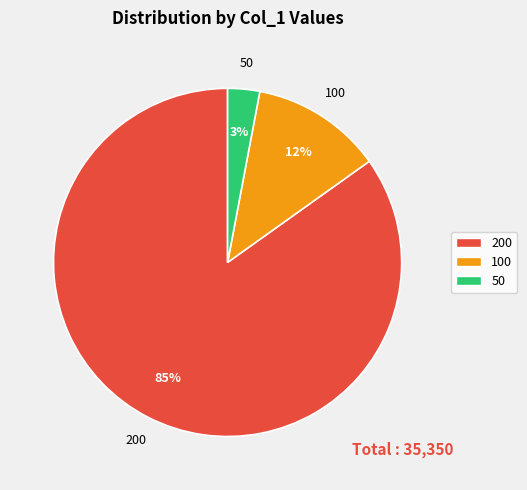

To the nearest percent, what is the average slice percentage?

33%